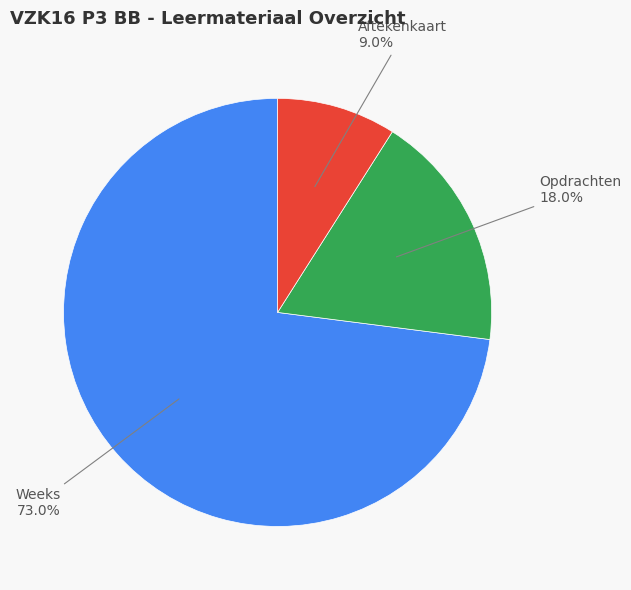

How many segments does this pie chart have?

3